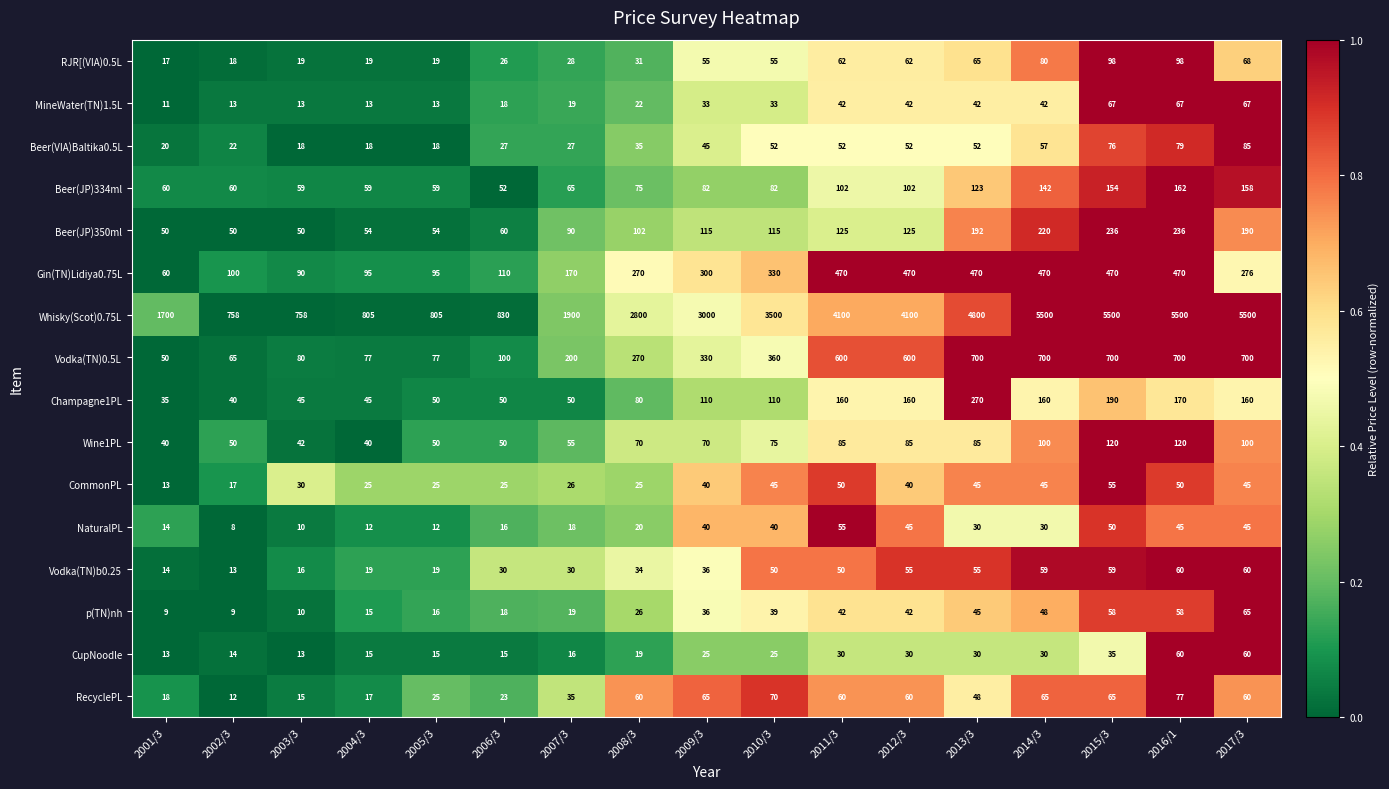

What is the smallest value displayed?

8